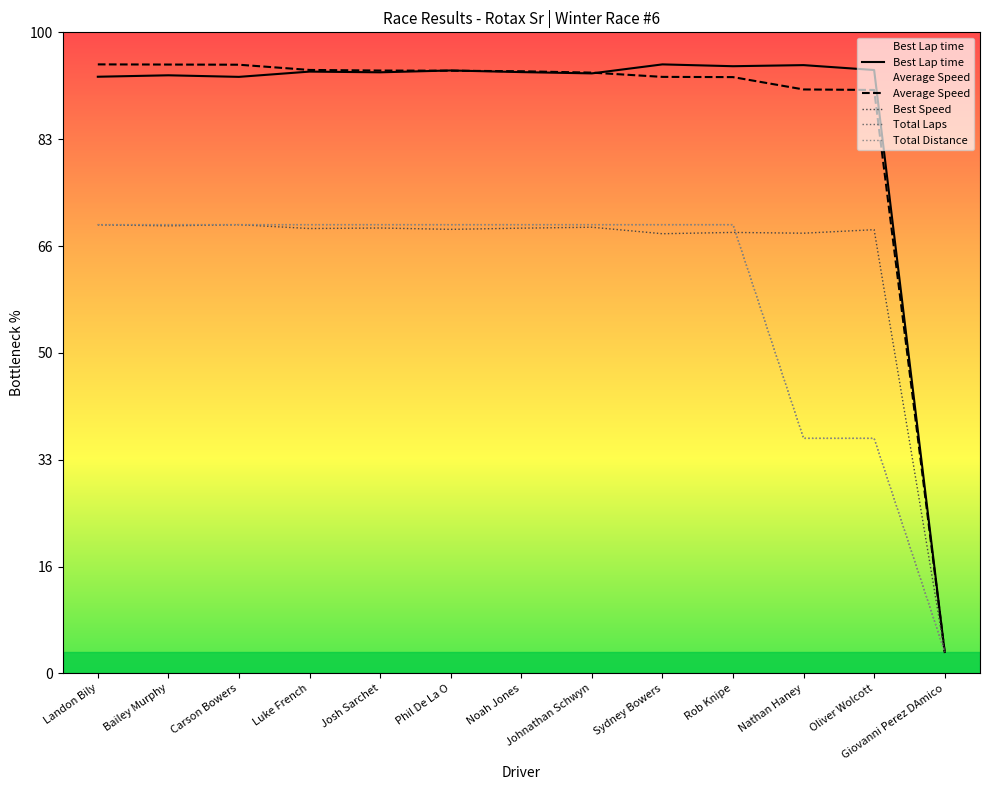

Is it true that Best Speed equals 13.1 at Noah Jones?

False